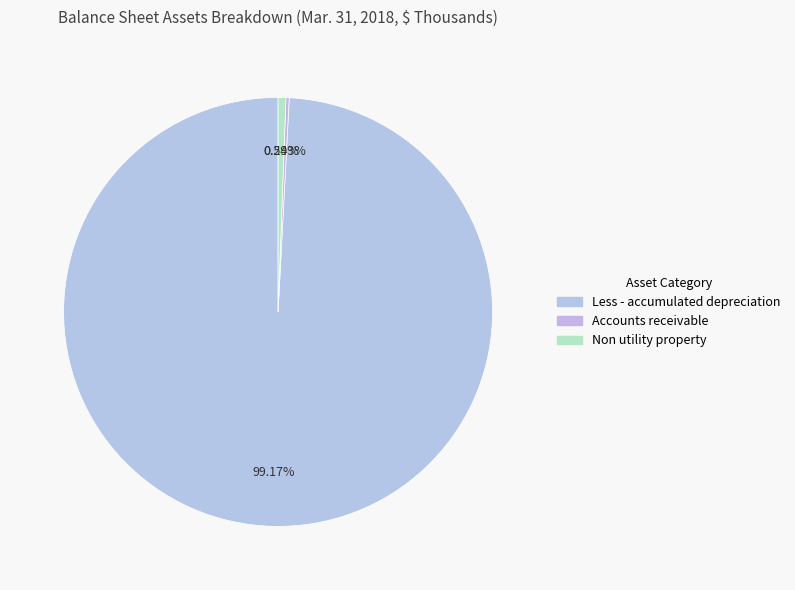

To the nearest percent, what portion does Less - accumulated depreciation represent?

99%